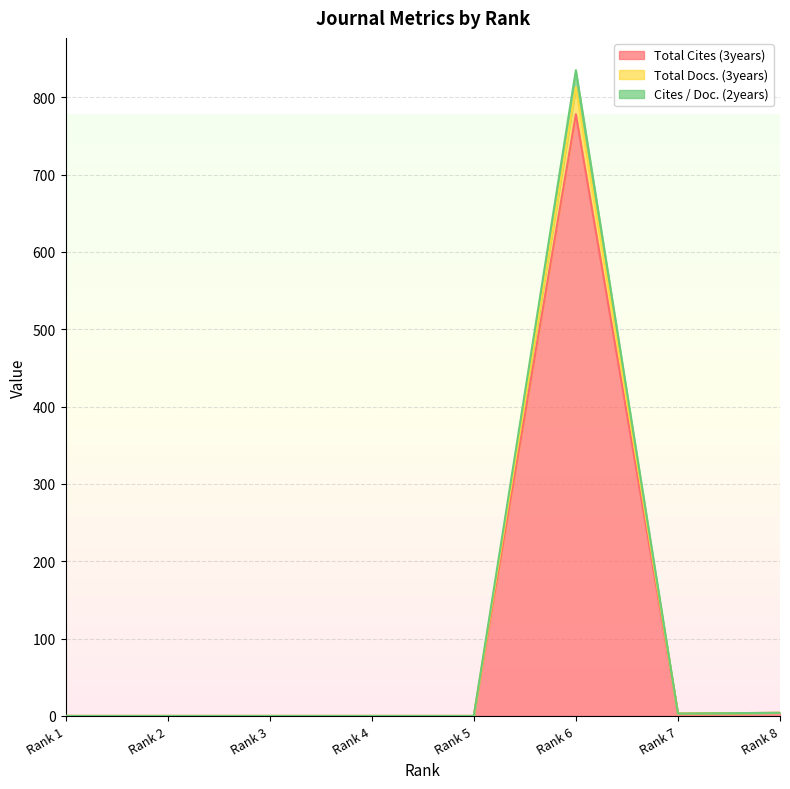

At which label does Total Cites (3years) reach its peak?

Rank 6